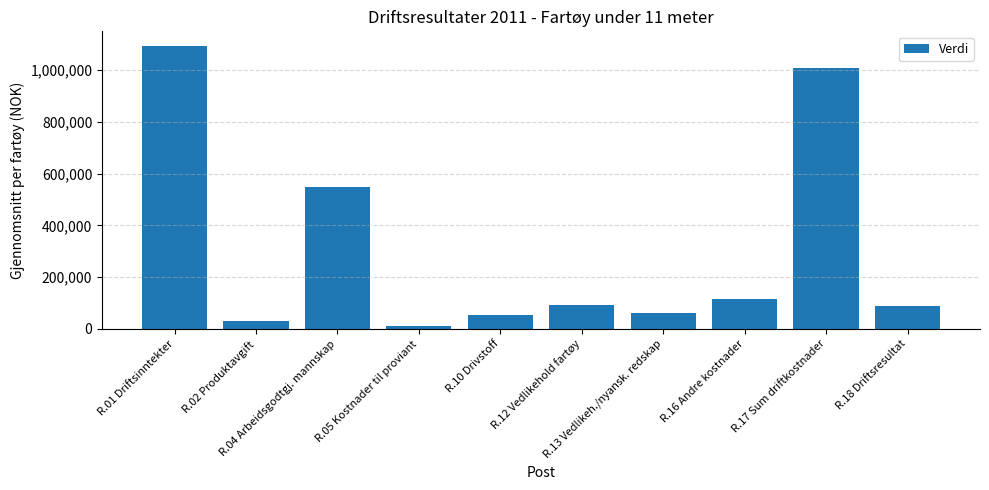

Are the bars horizontal?

No